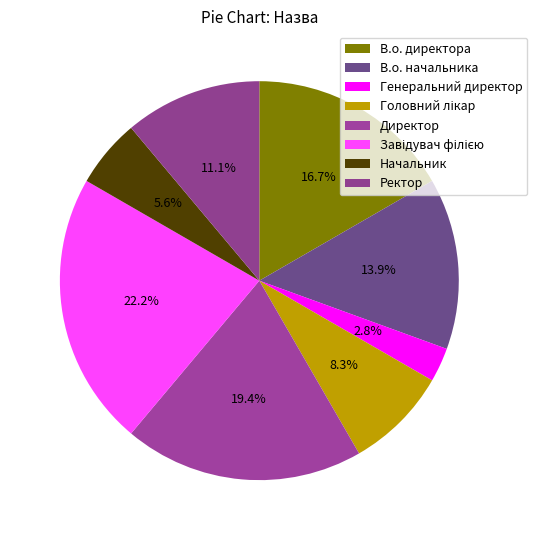

Between Генеральний директор and Начальник, which is larger?

Начальник